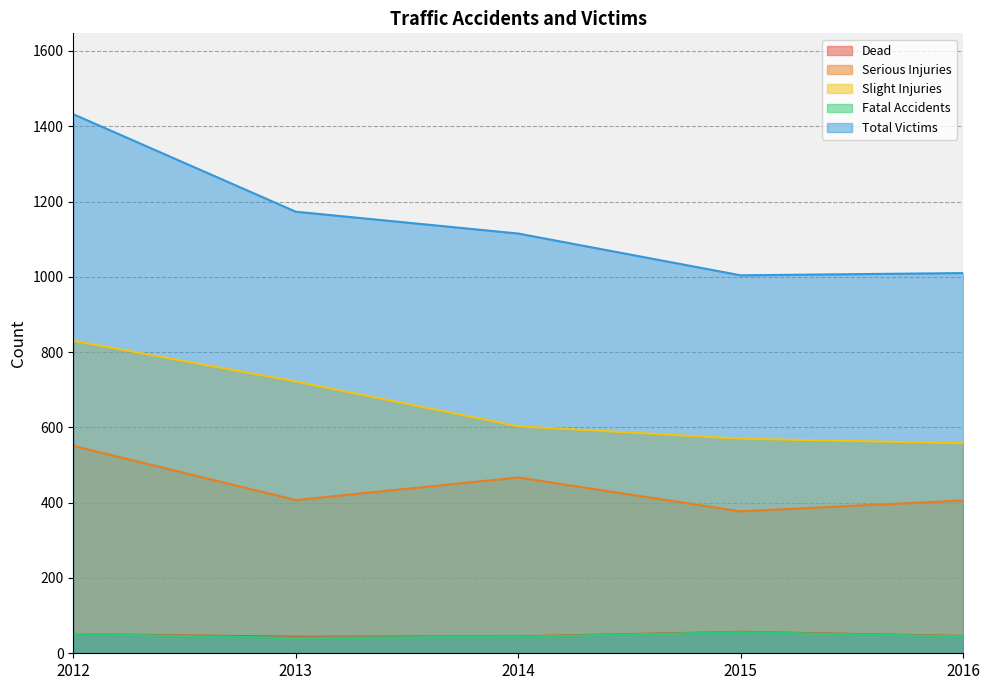

What is the sum of the Total Victims values at 2015 and 2012?

2436